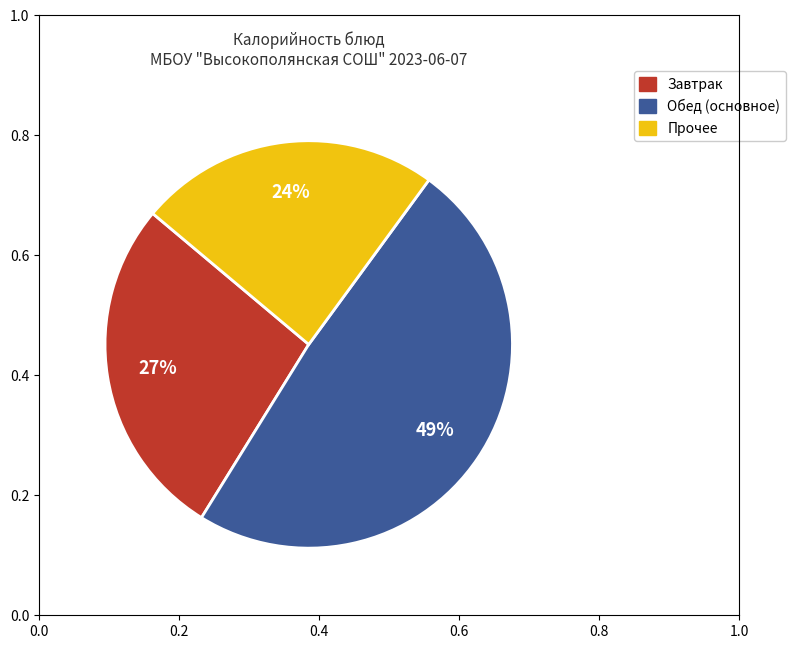

To the nearest percent, what is the average slice percentage?

33%